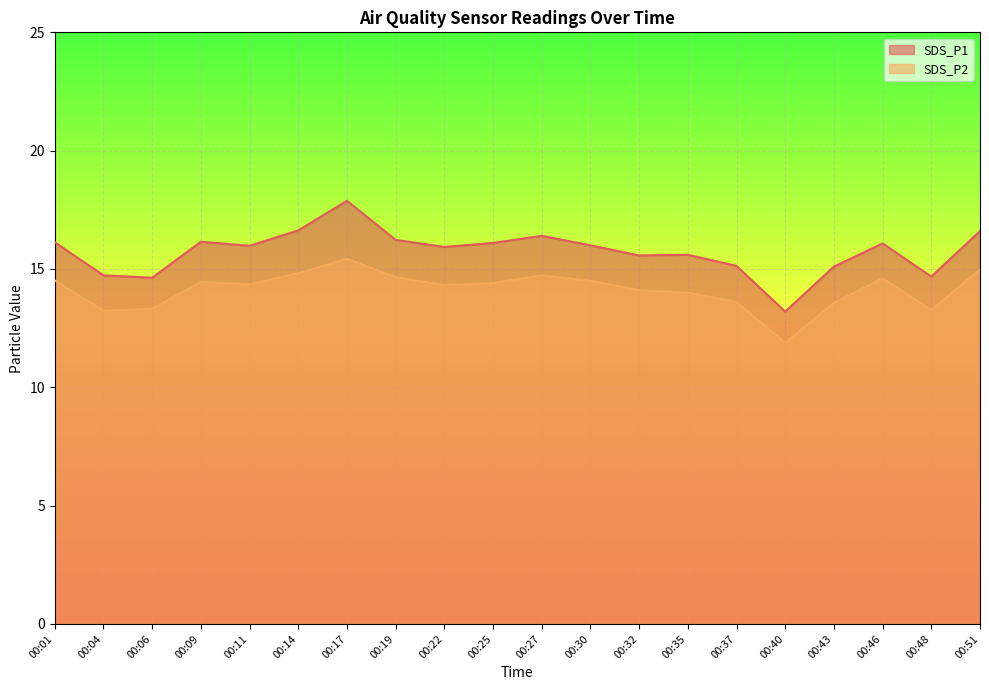

In SDS_P1, how many points are lower than both neighbors (excluding endpoints)?

6